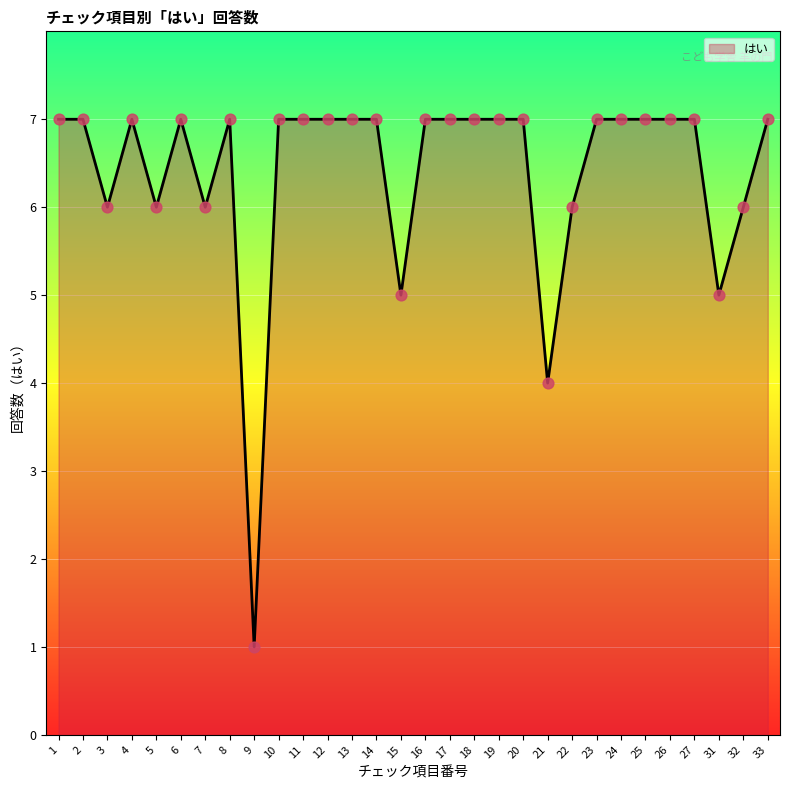

What is the change in value from 9 to 12?

+6